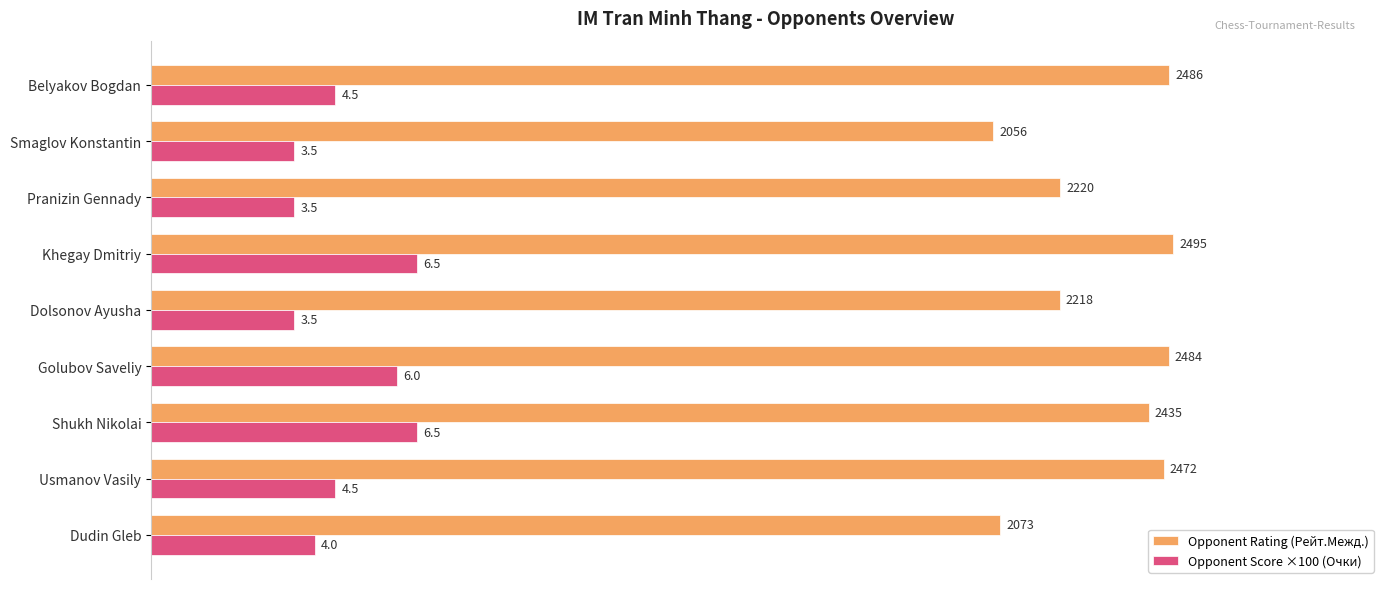

The Opponent Rating (Рейт.Межд.) series shows 2872 at Smaglov Konstantin. True or false?

False